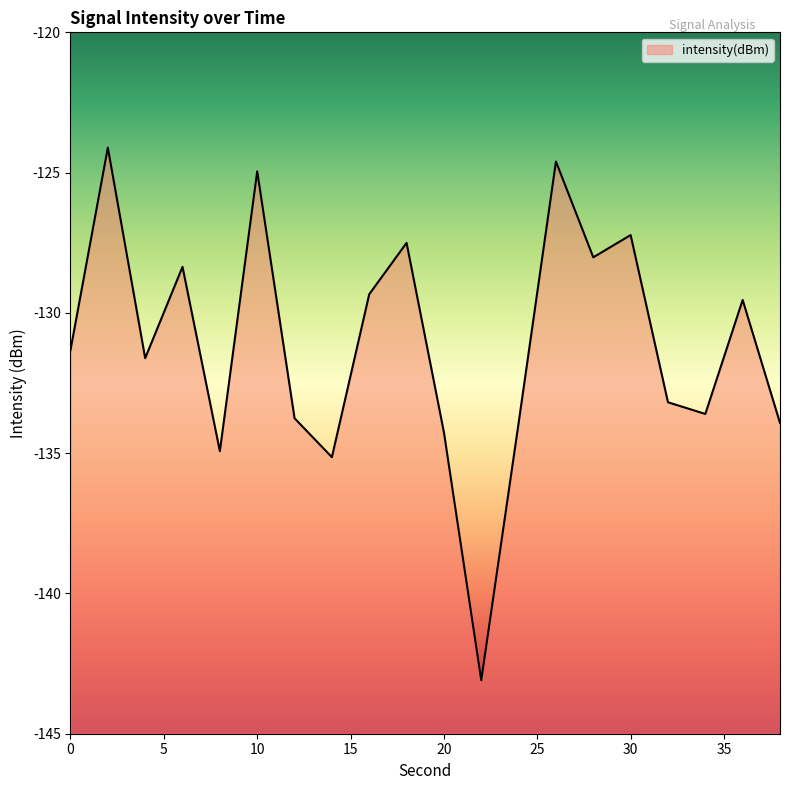

Where is the data nearest to the value -133?

32